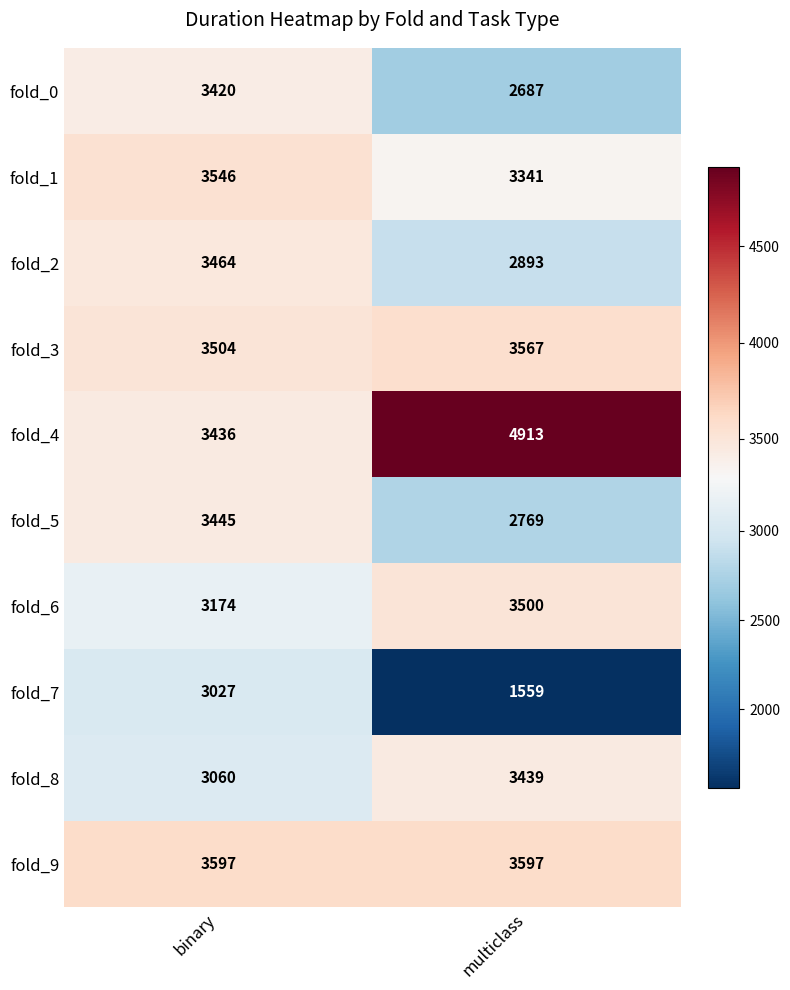

True or false: fold_2 has a value of 5193 at multiclass.

False